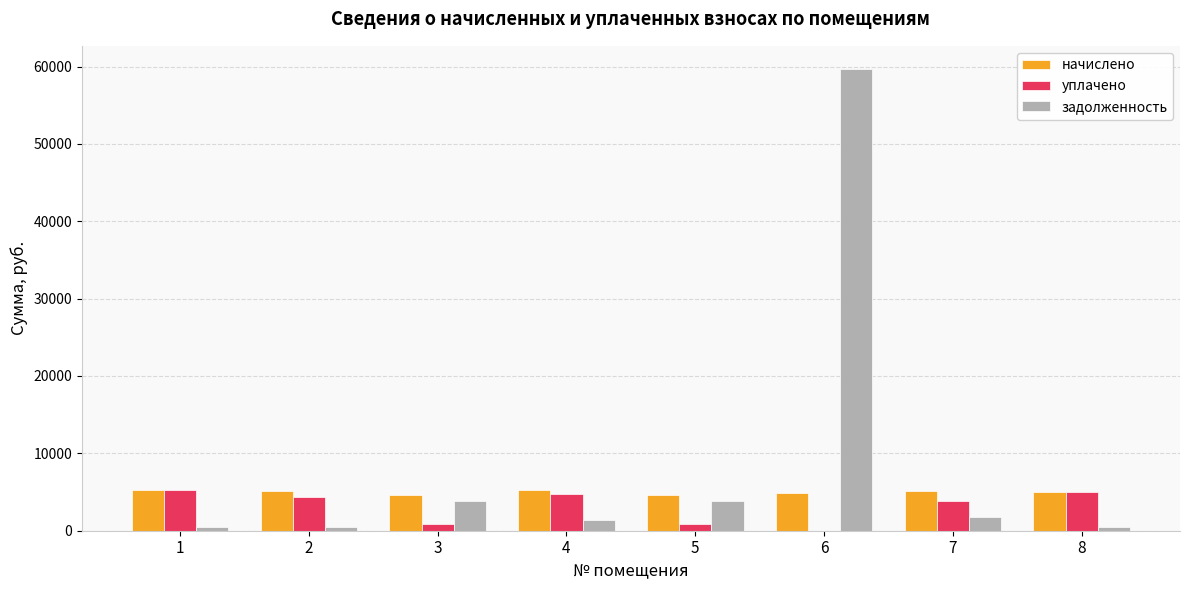

What is the greatest value displayed?

59688.1